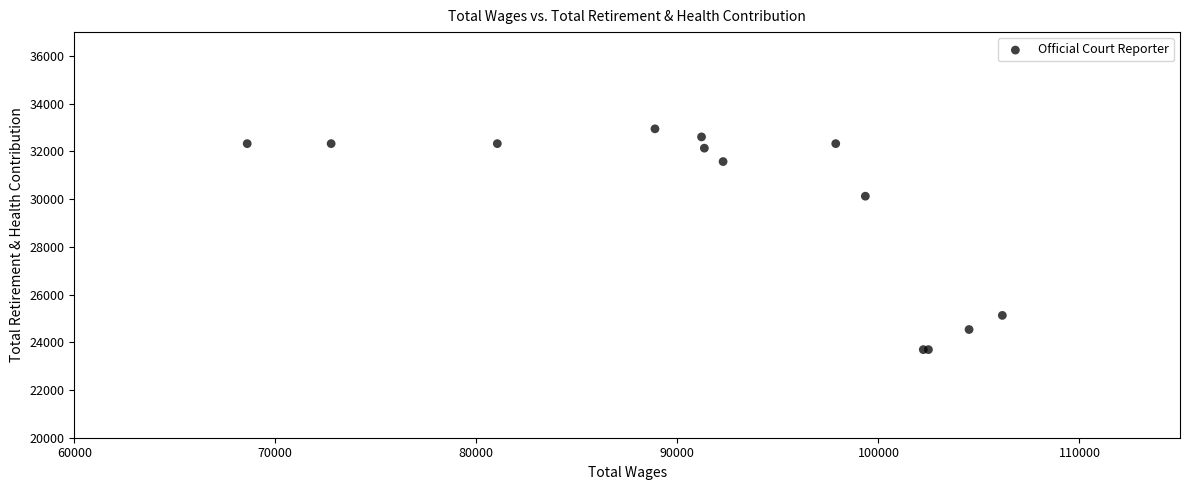

What Y value in the scatter plot is closest to 28319?

30123